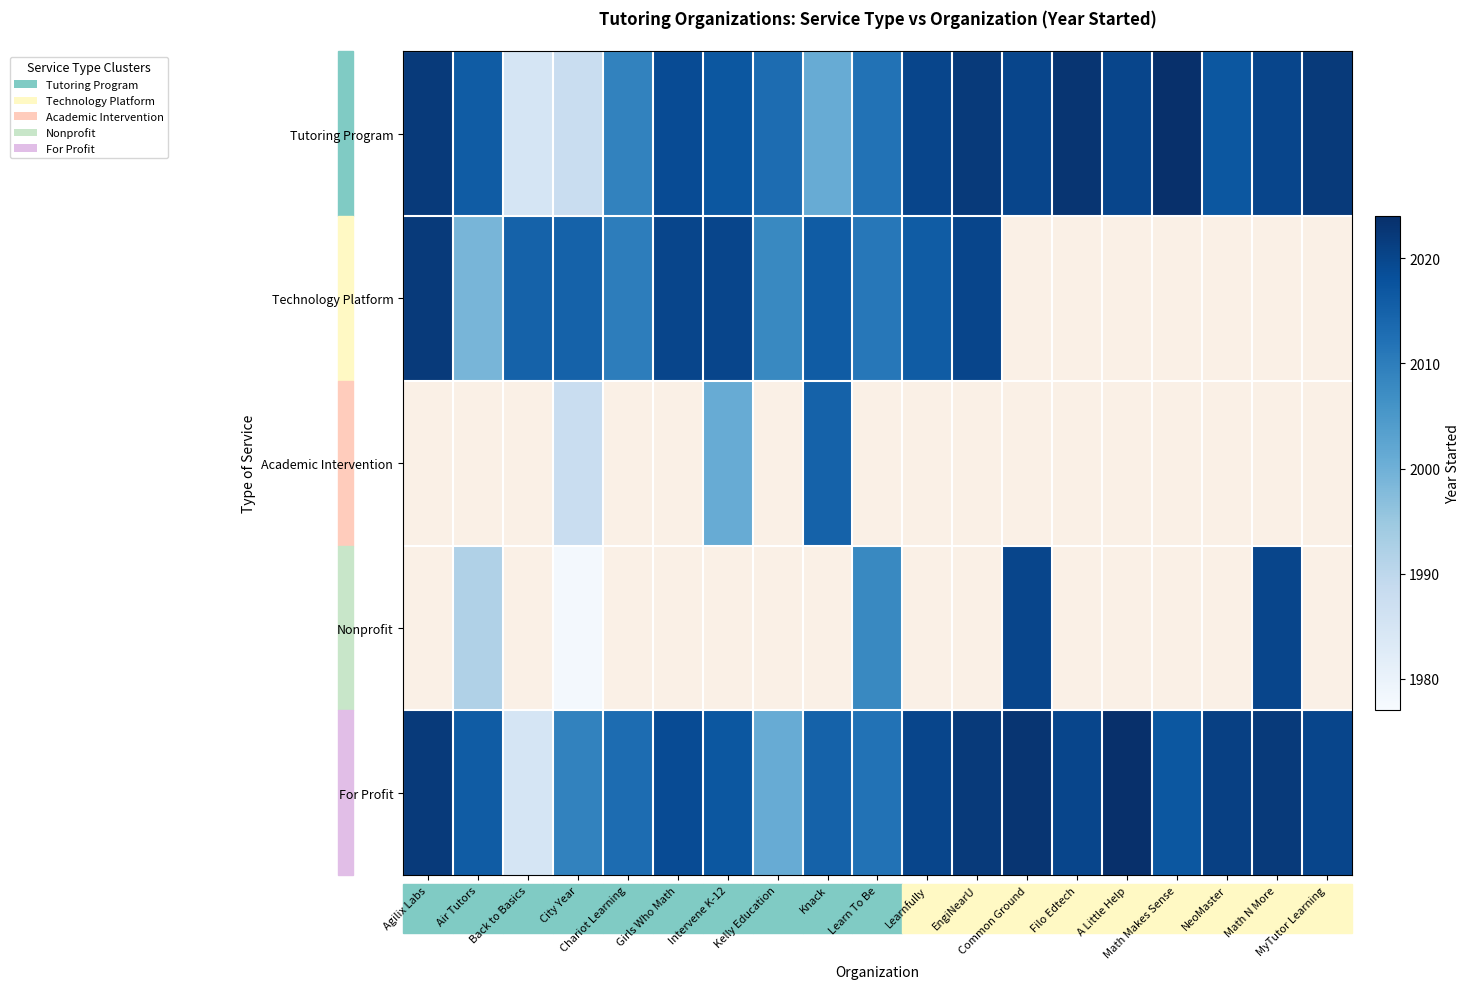

How many distinct data groups are displayed?

5